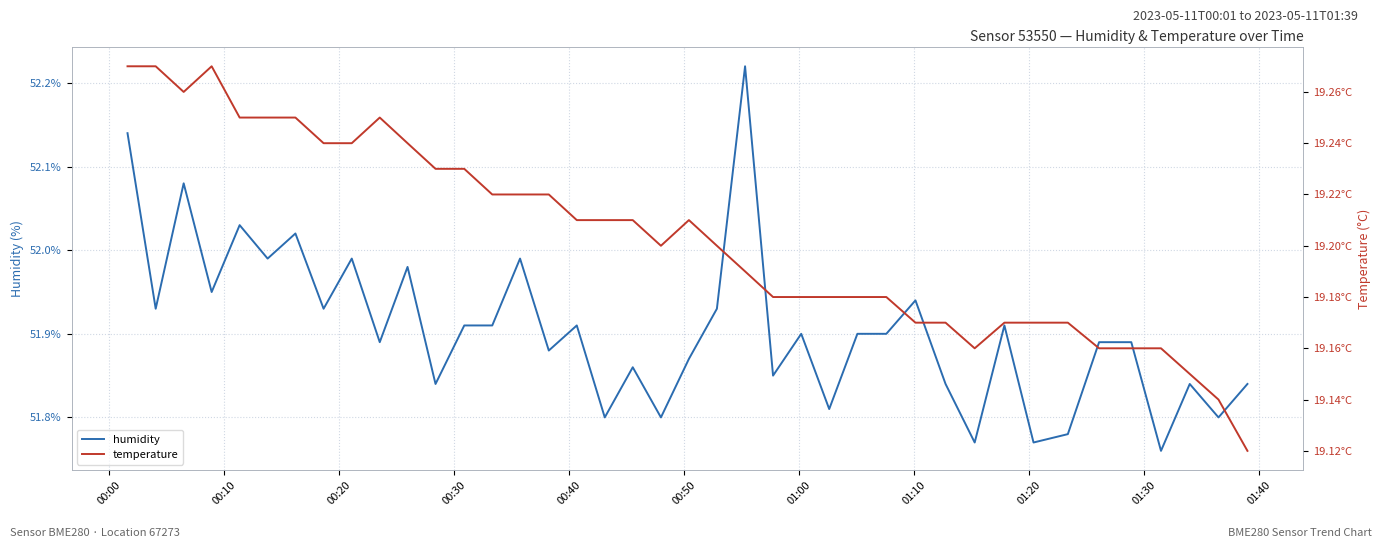

Which series has the largest total across all categories?

humidity